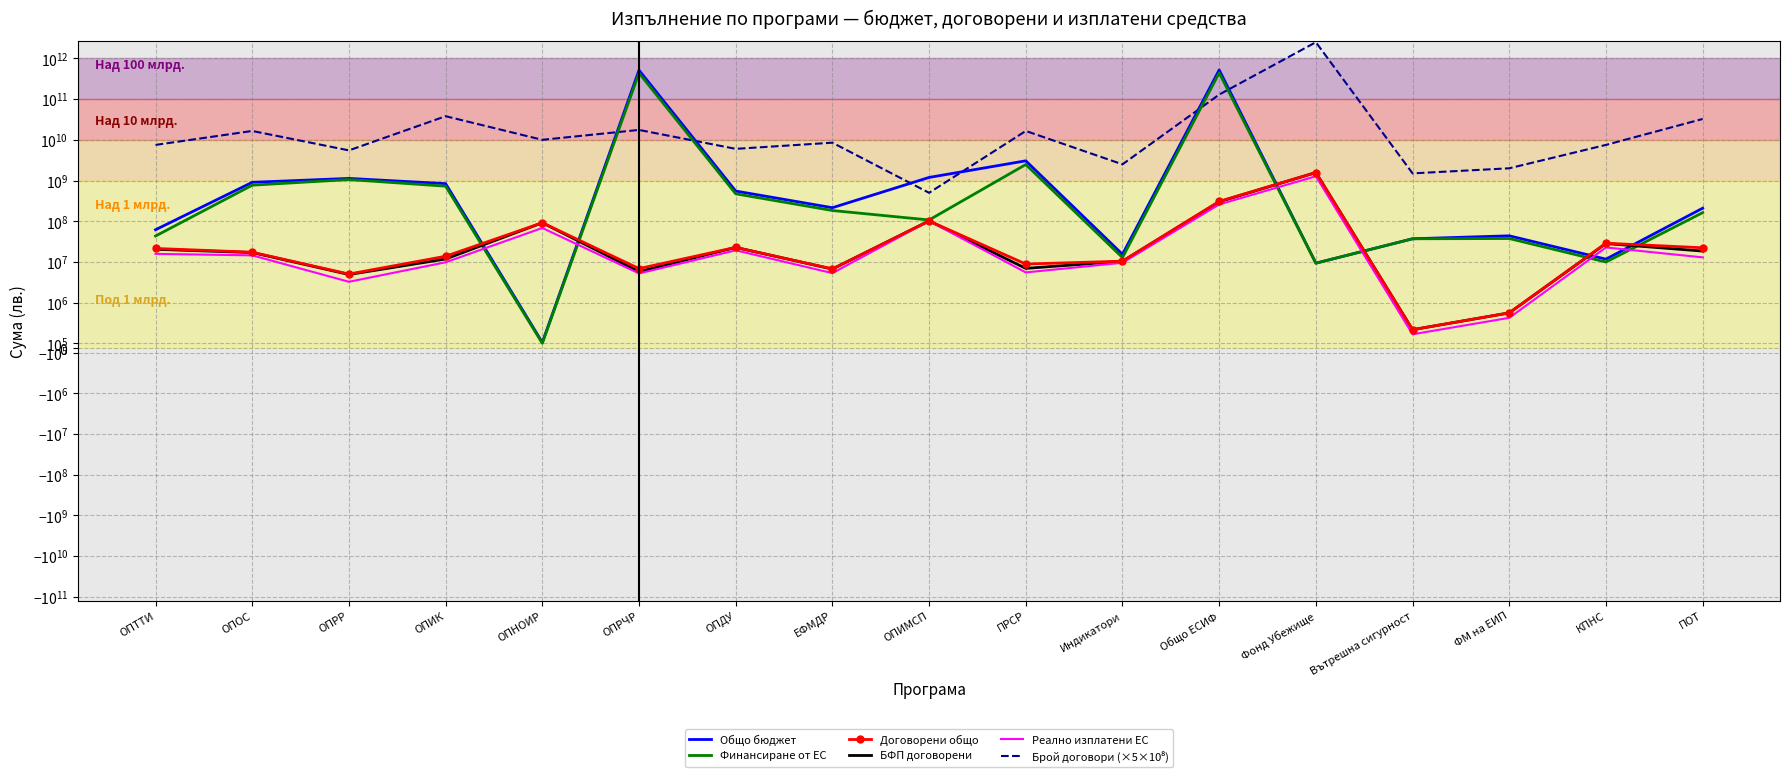

What is the value of the Реално изплатени ЕС point at the 11th from the left?

9599801.6